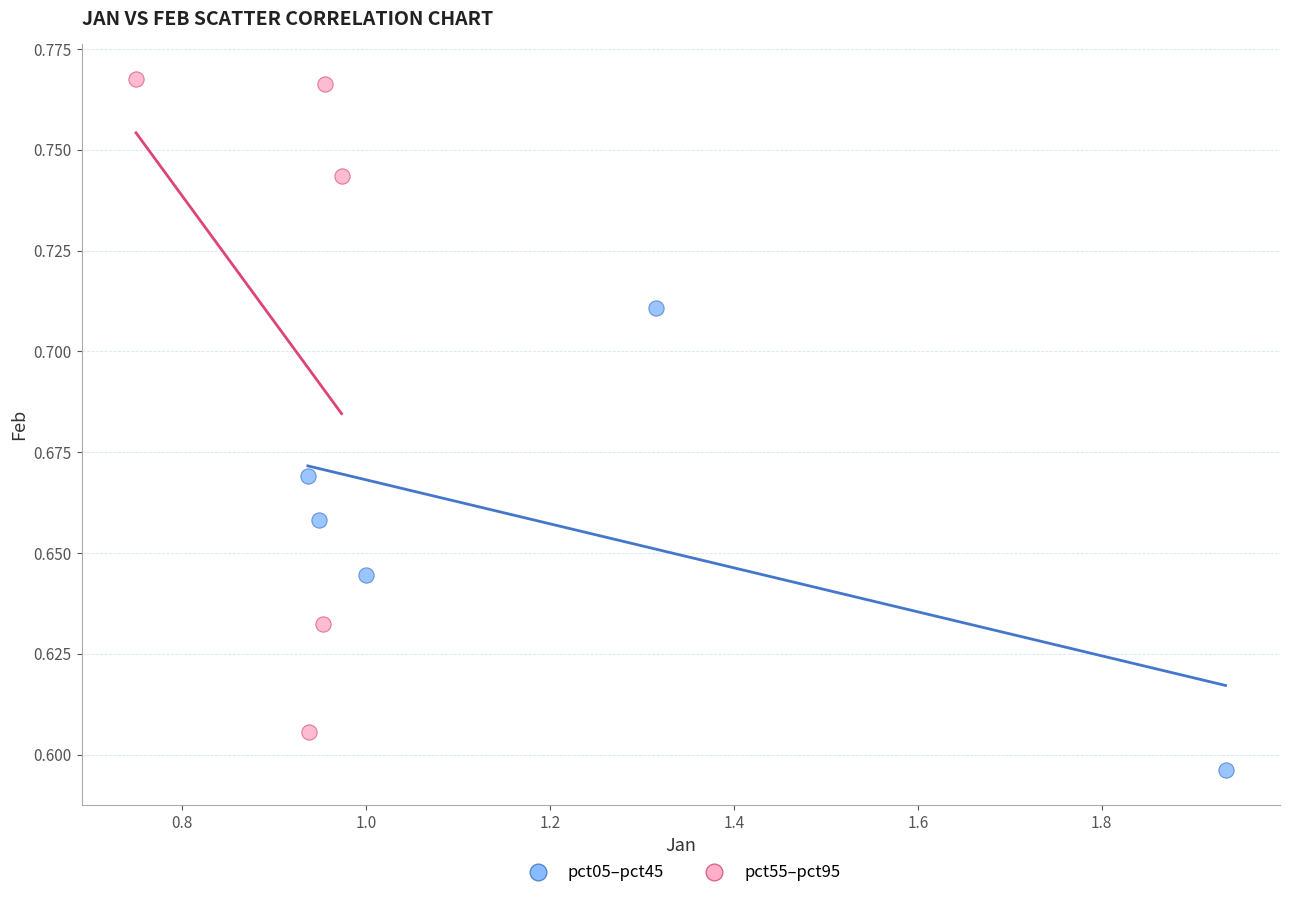

Which series has the largest Y range (max minus min)?

pct55–pct95